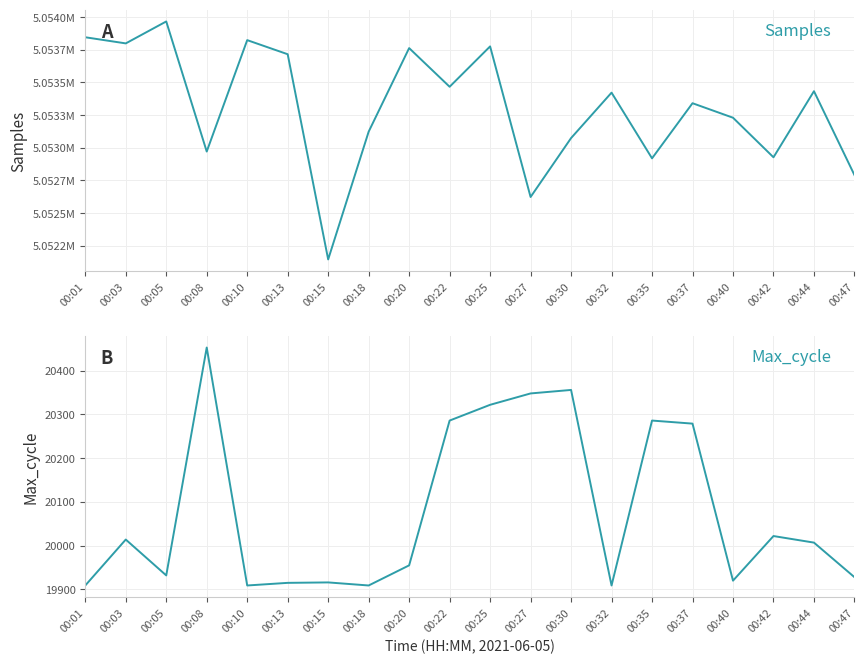

Which series changed the most between 00:08 and 00:27?

Samples